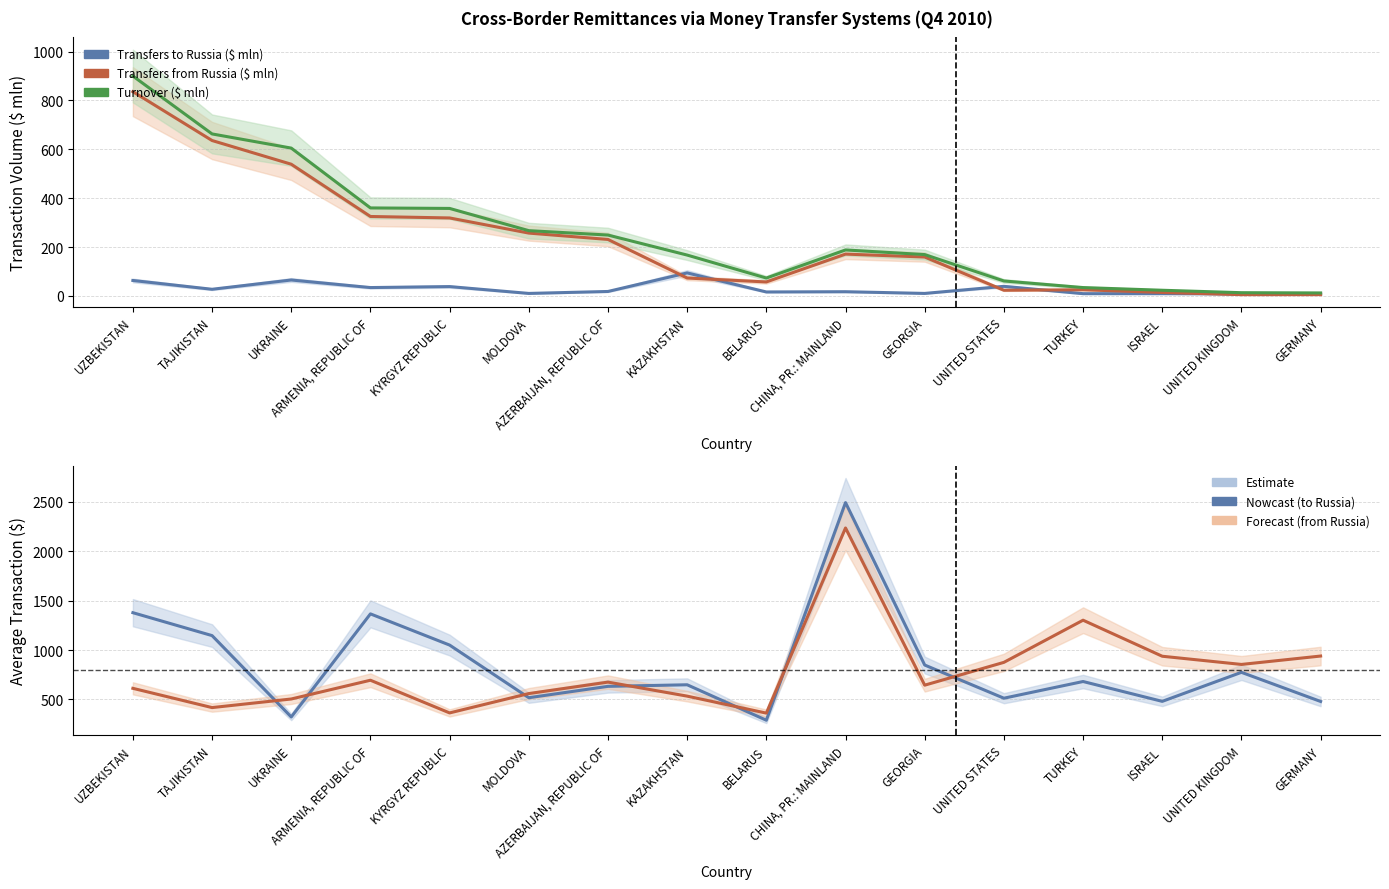

Is the value of Avg Transfers from Russia ($) at GERMANY greater than the value of Transfers to Russia ($ mln) at CHINA, PR.: MAINLAND?

Yes